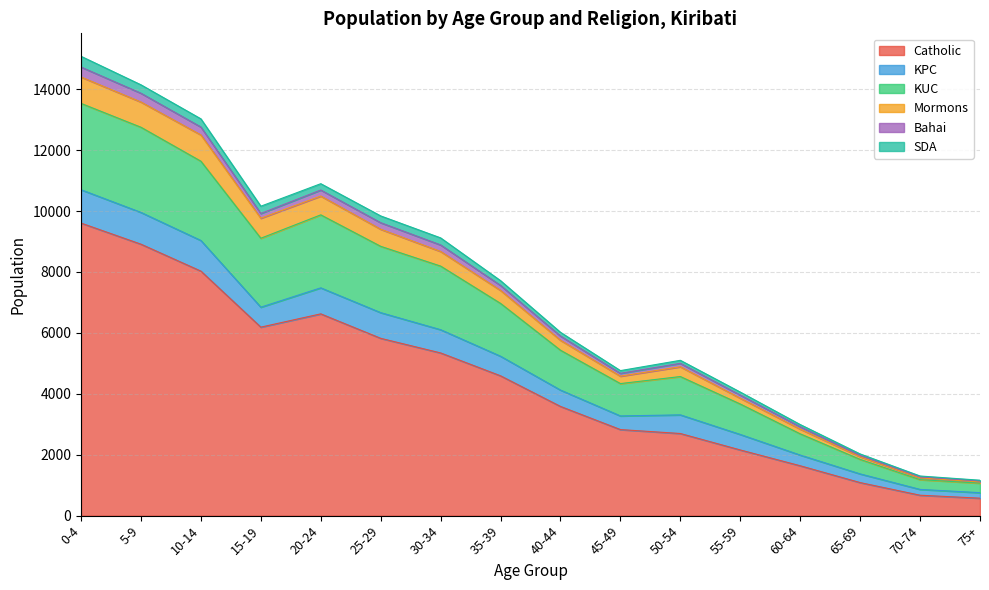

What are all the series names shown in the legend?

Catholic, KPC, KUC, Mormons, Bahai, SDA